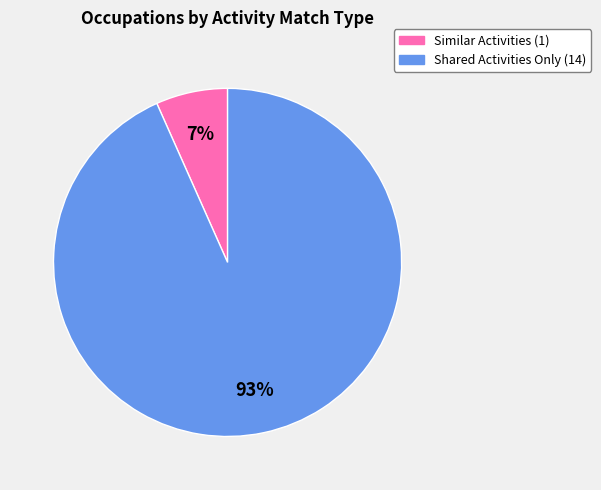

Is there any slice that represents more than half of the pie?

Yes